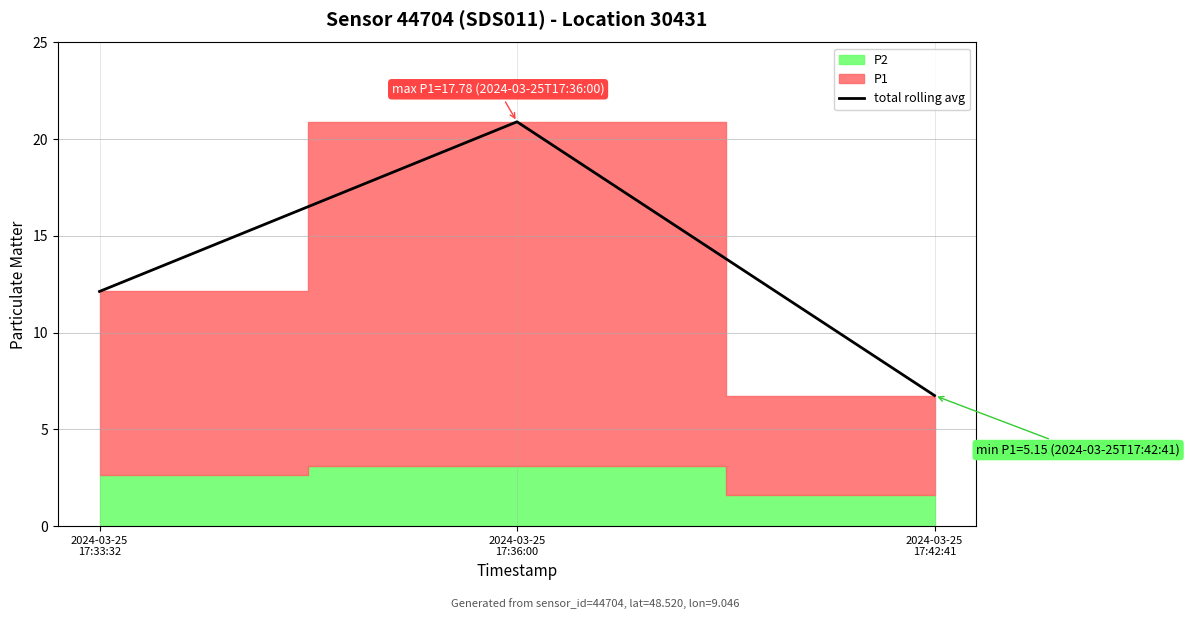

How many values in the total rolling avg series exceed 12?

2